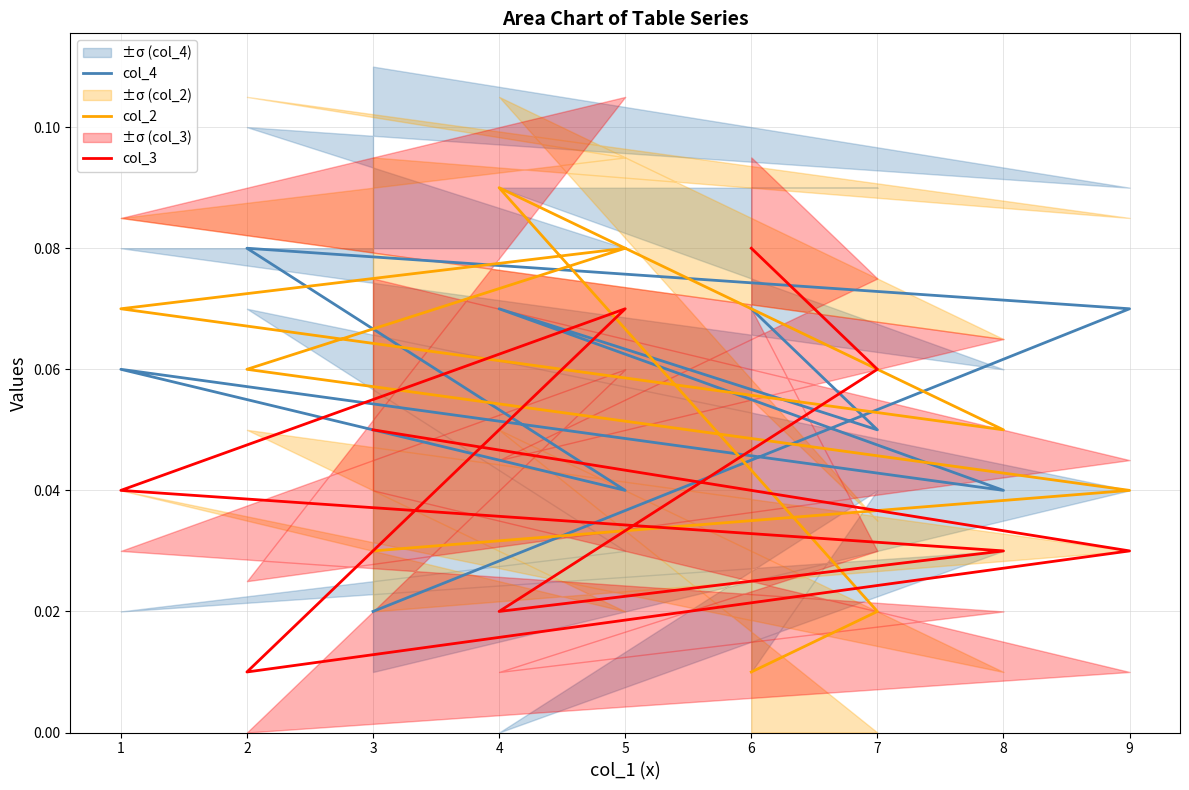

List the series in order of their overall mean, highest first.

col_4, col_2, col_3